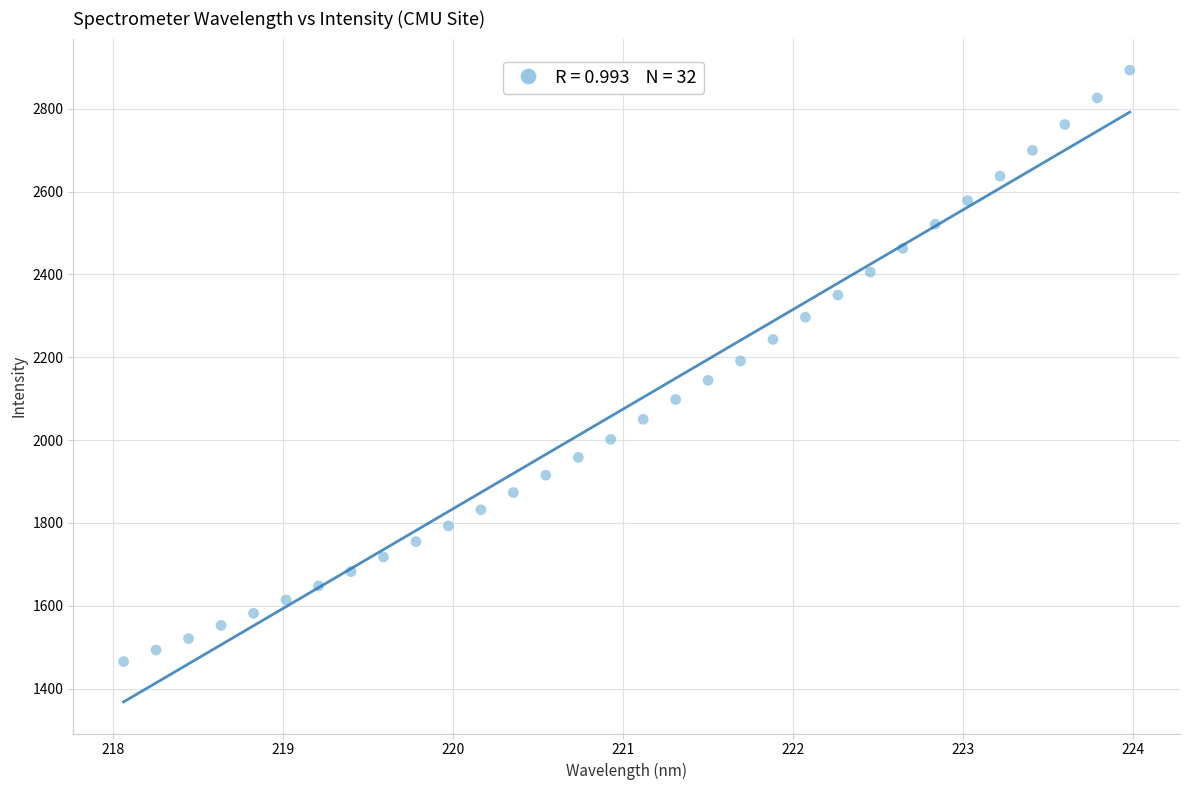

What is the range of X values (max minus min)?

5.9